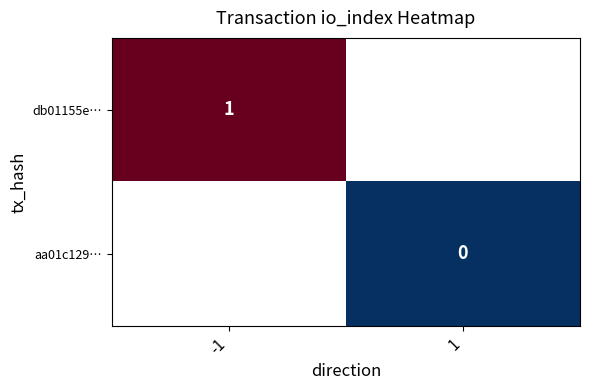

The db01155e… series shows 1 at -1. True or false?

True